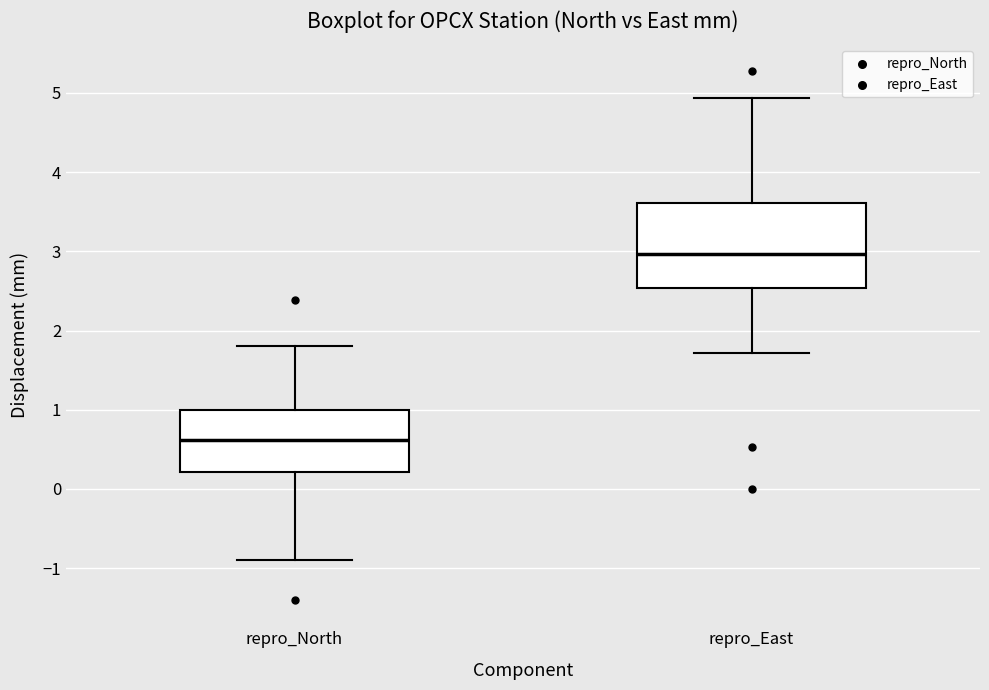

Which box has the lowest median line?

repro_North